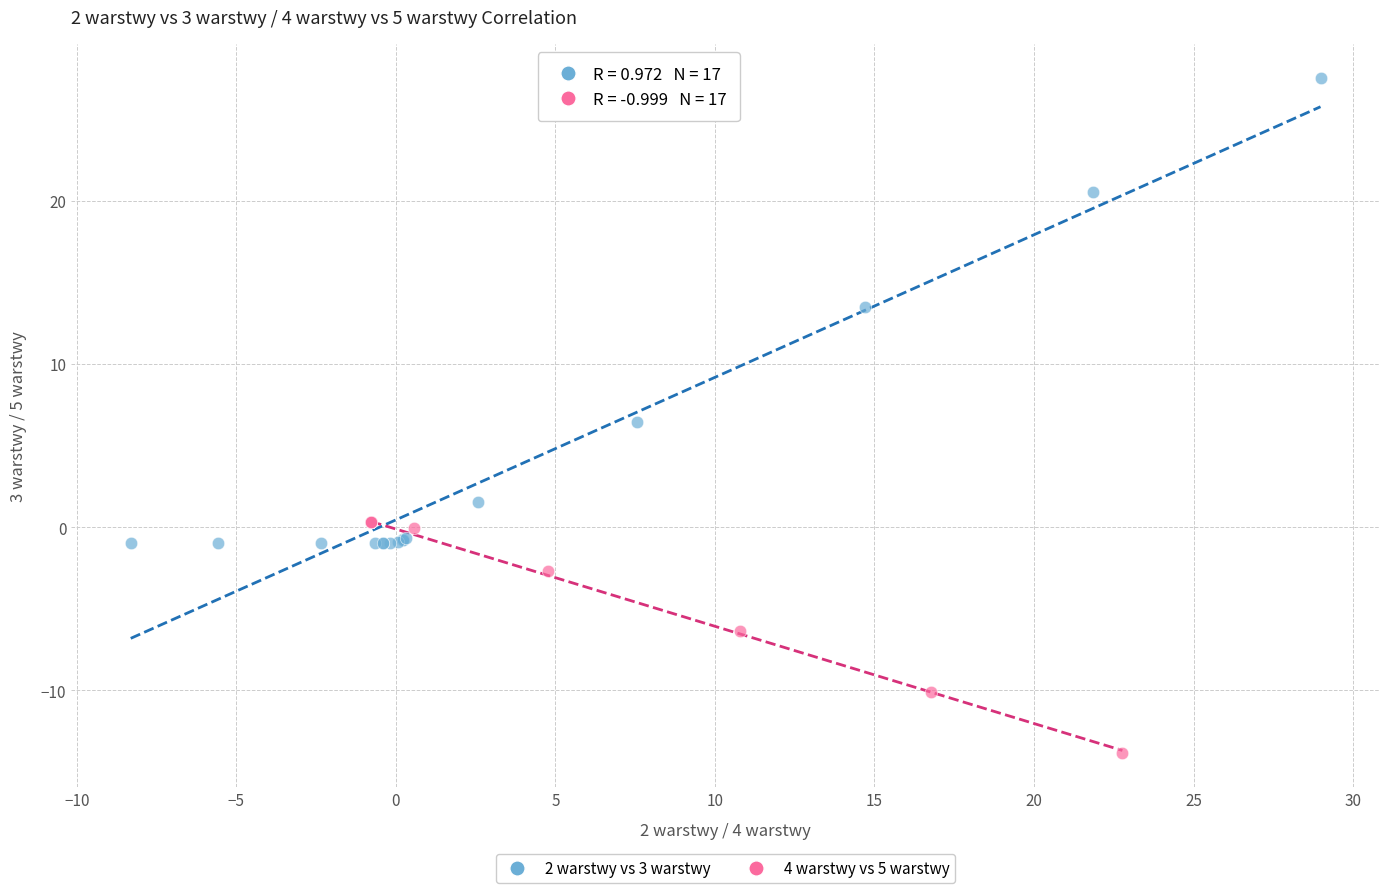

What are all the series names shown in the legend?

2 warstwy vs 3 warstwy, 4 warstwy vs 5 warstwy